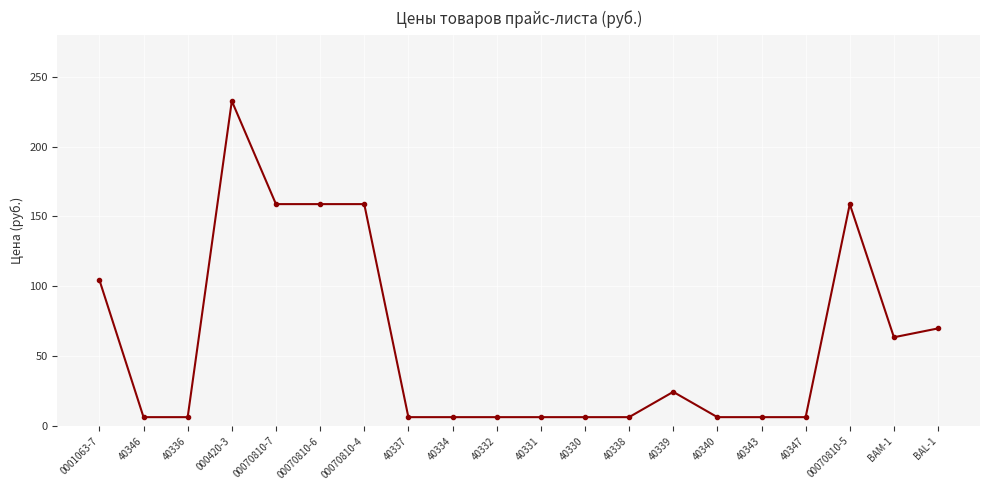

What is the label of the 13th point from the right?

40337